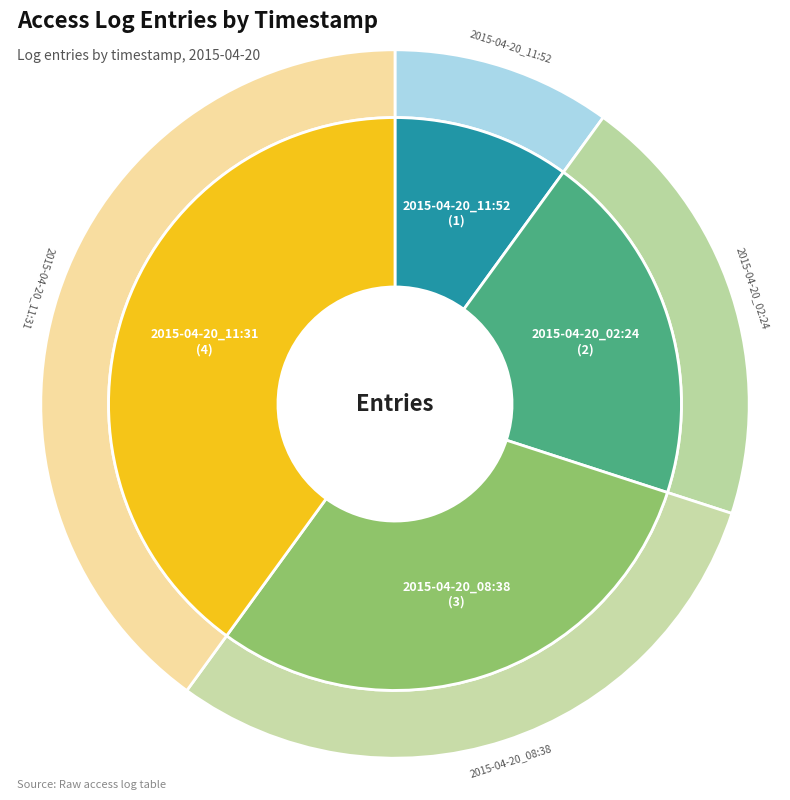

What is the smallest slice in the pie chart?

2015-04-20_11:52